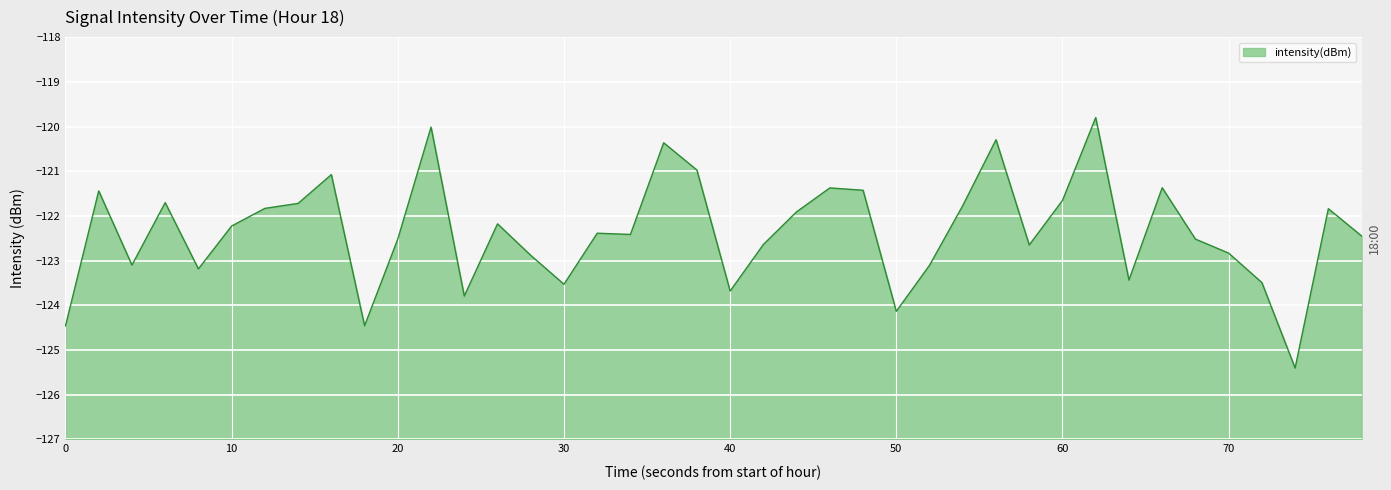

What is the maximum value shown in the chart?

-119.8